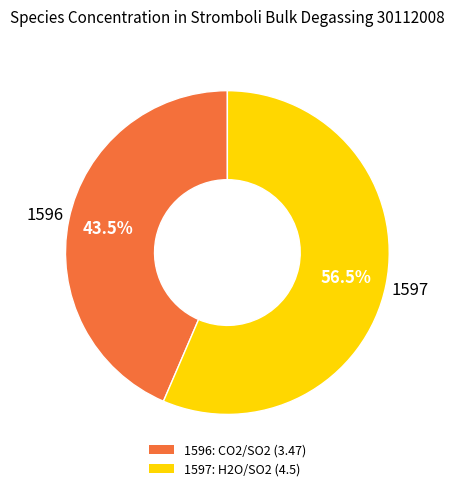

Is there a majority slice in this chart?

Yes